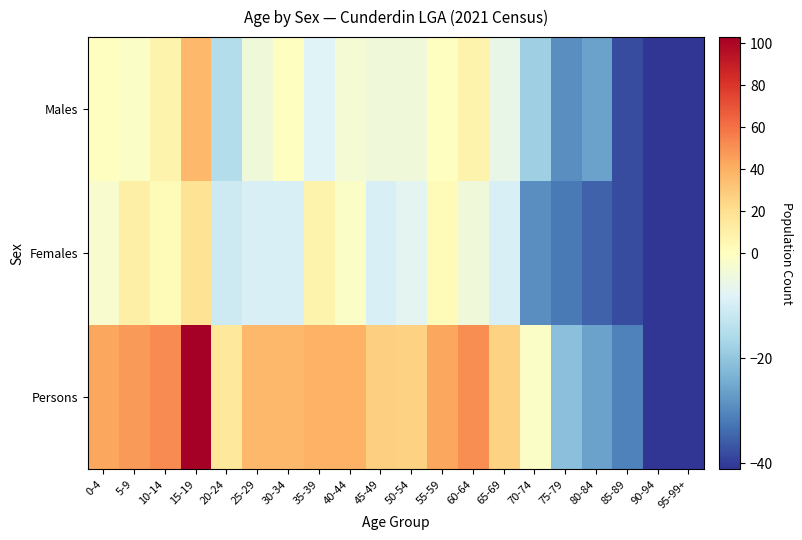

At 75-79, list the series in order from largest to smallest.

Persons, Males, Females